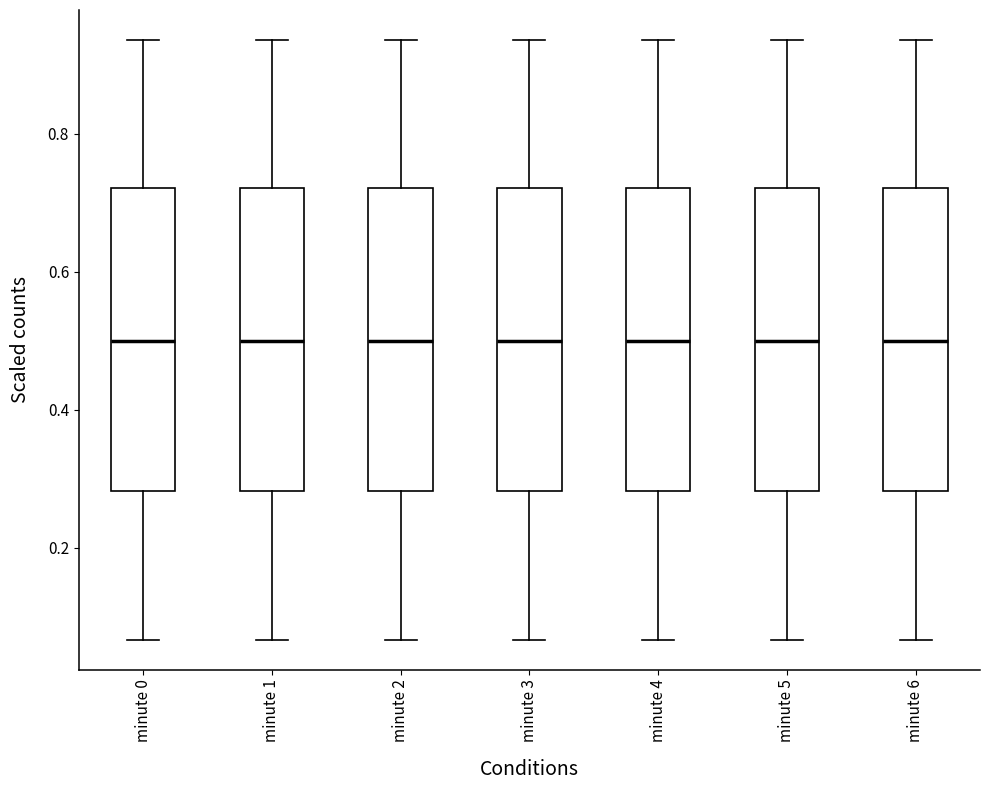

Reading left to right, transcribe this box plot: for each box, give where its median line is, the range the box spans, and where its two whiskers end, as read against the y-axis. The values are not printed on the chart, so give them approximately, as read against the axis.

minute 0: median 0.50, box 0.28 to 0.72, whiskers 0.06 to 0.94
minute 1: median 0.50, box 0.28 to 0.72, whiskers 0.06 to 0.94
minute 2: median 0.50, box 0.28 to 0.72, whiskers 0.06 to 0.94
minute 3: median 0.50, box 0.28 to 0.72, whiskers 0.06 to 0.94
minute 4: median 0.50, box 0.28 to 0.72, whiskers 0.06 to 0.94
minute 5: median 0.50, box 0.28 to 0.72, whiskers 0.06 to 0.94
minute 6: median 0.50, box 0.28 to 0.72, whiskers 0.06 to 0.94